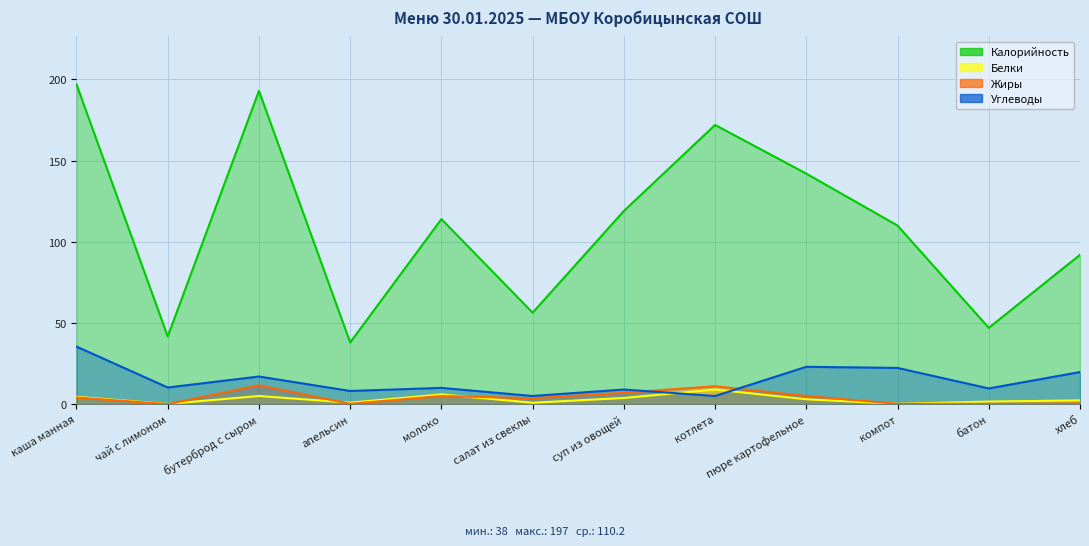

Rank the categories by Жиры value from highest to lowest.

бутерброд с сыром, котлета, суп из овощей, молоко, пюре картофельное, каша манная, салат из свеклы, хлеб, апельсин, компот, батон, чай с лимоном